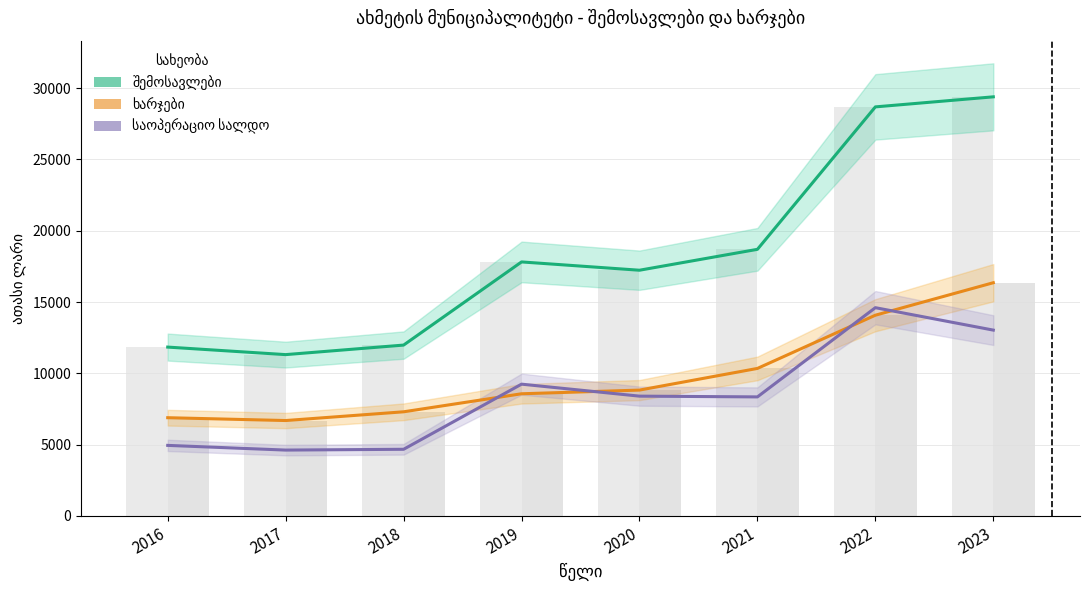

What is the difference between the highest and lowest values at 2022?

14603.0